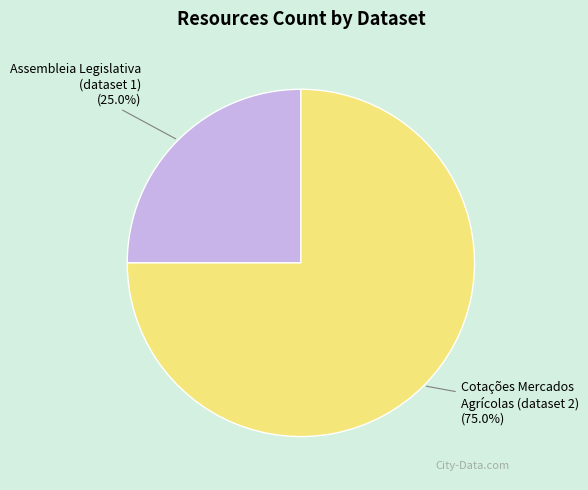

What is the ratio of the value at Assembleia Legislativa (dataset 1) to the value at Cotações Mercados Agrícolas (dataset 2)?

0.3